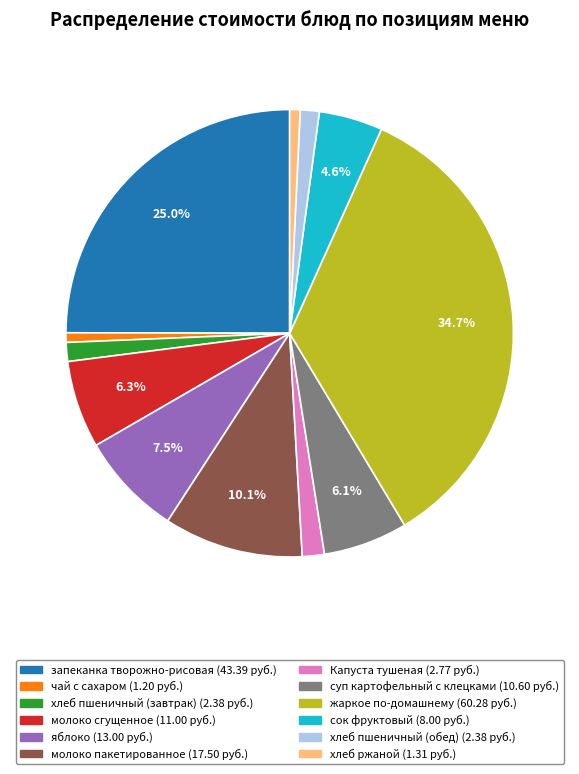

Which slice is the largest?

жаркое по-домашнему